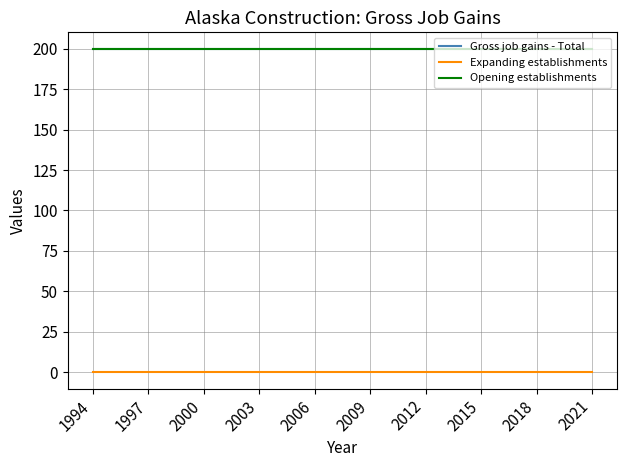

Does the chart display data point markers on the line(s)?

No